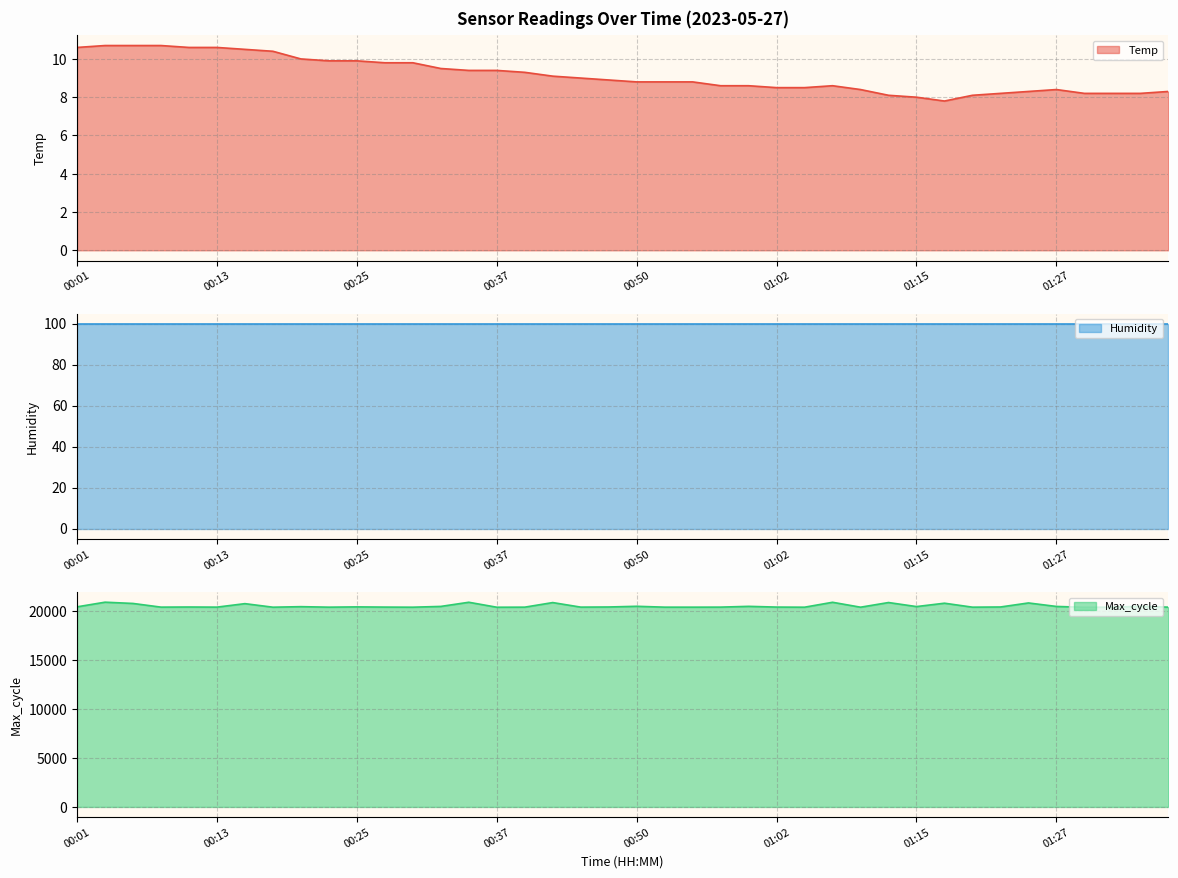

At which category does the chart reach its peak across all series?

00:03